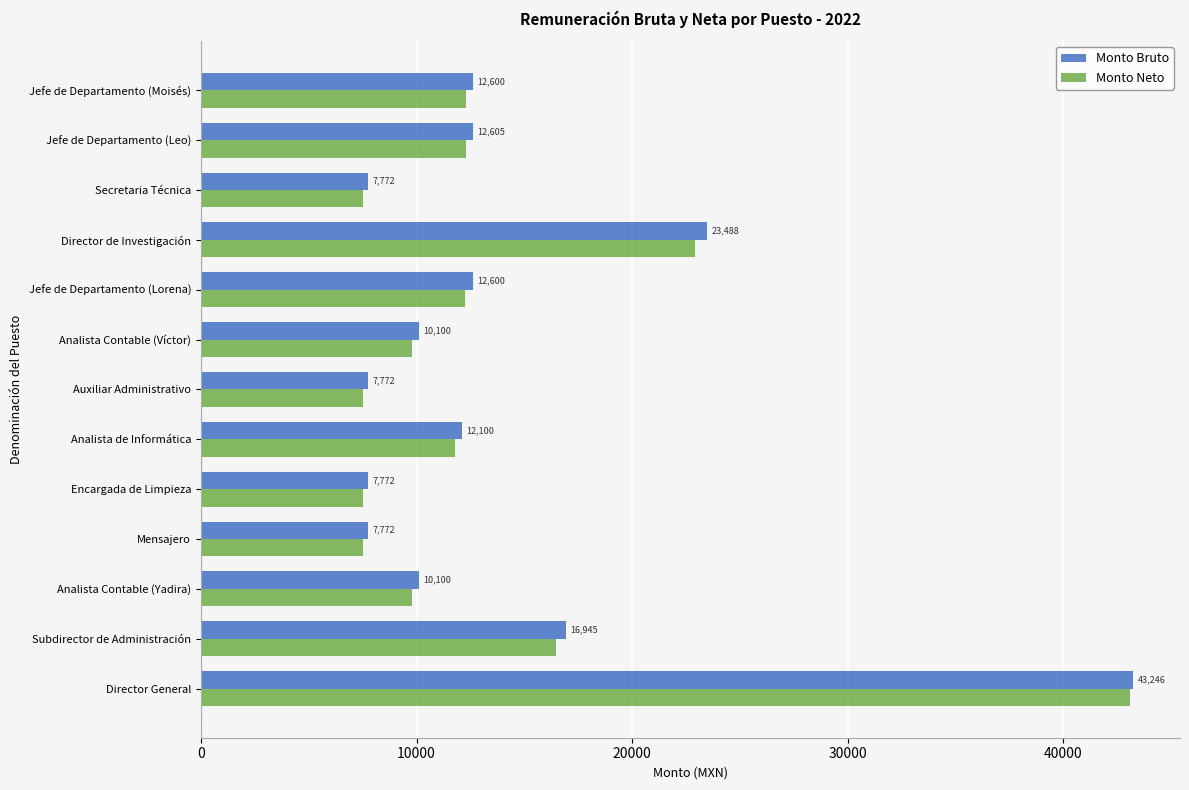

What is the average value of the Monto Bruto series?

14220.9